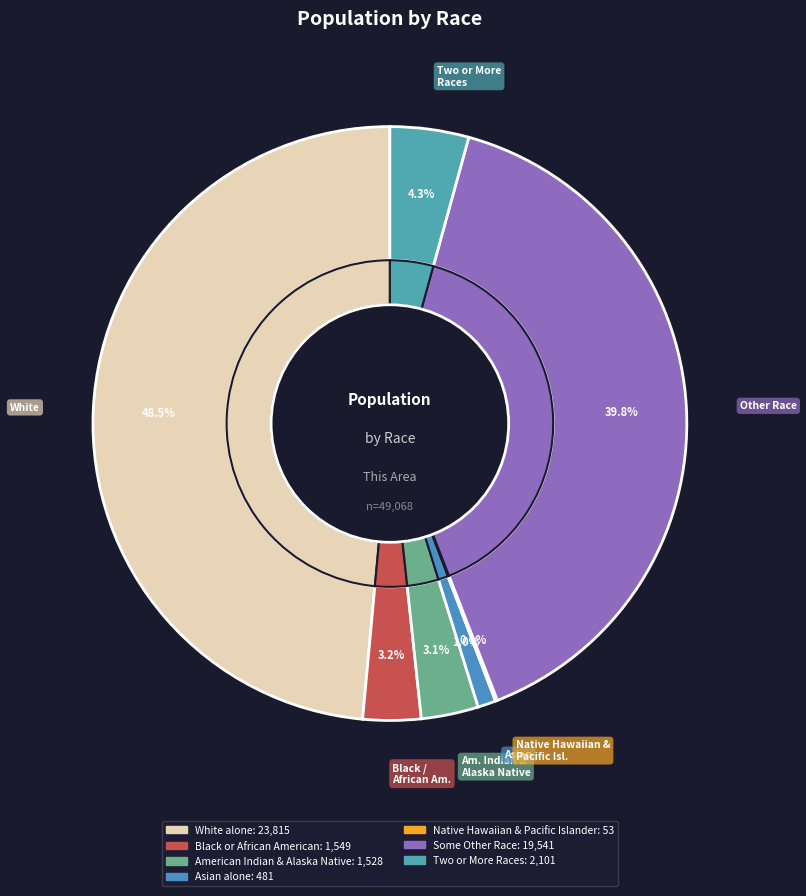

What percentage is the American Indian & Alaska Native slice, to the nearest percent?

3%